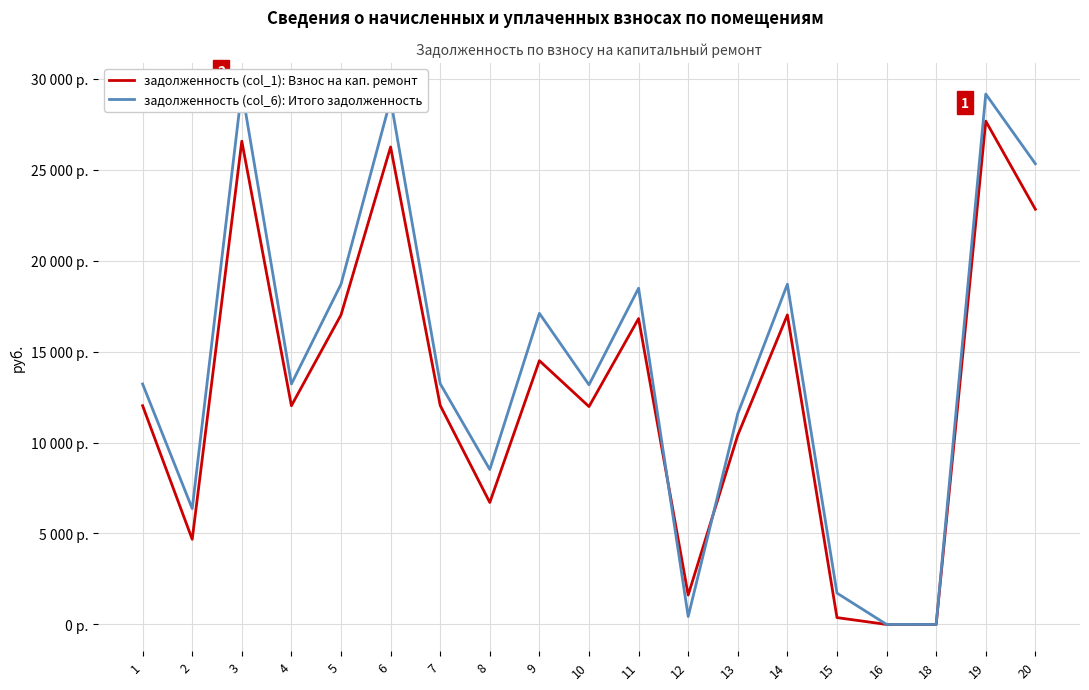

List the series in order of their peak value, highest first.

задолженность (col_6): Итого задолженность, задолженность (col_1): Взнос на кап. ремонт